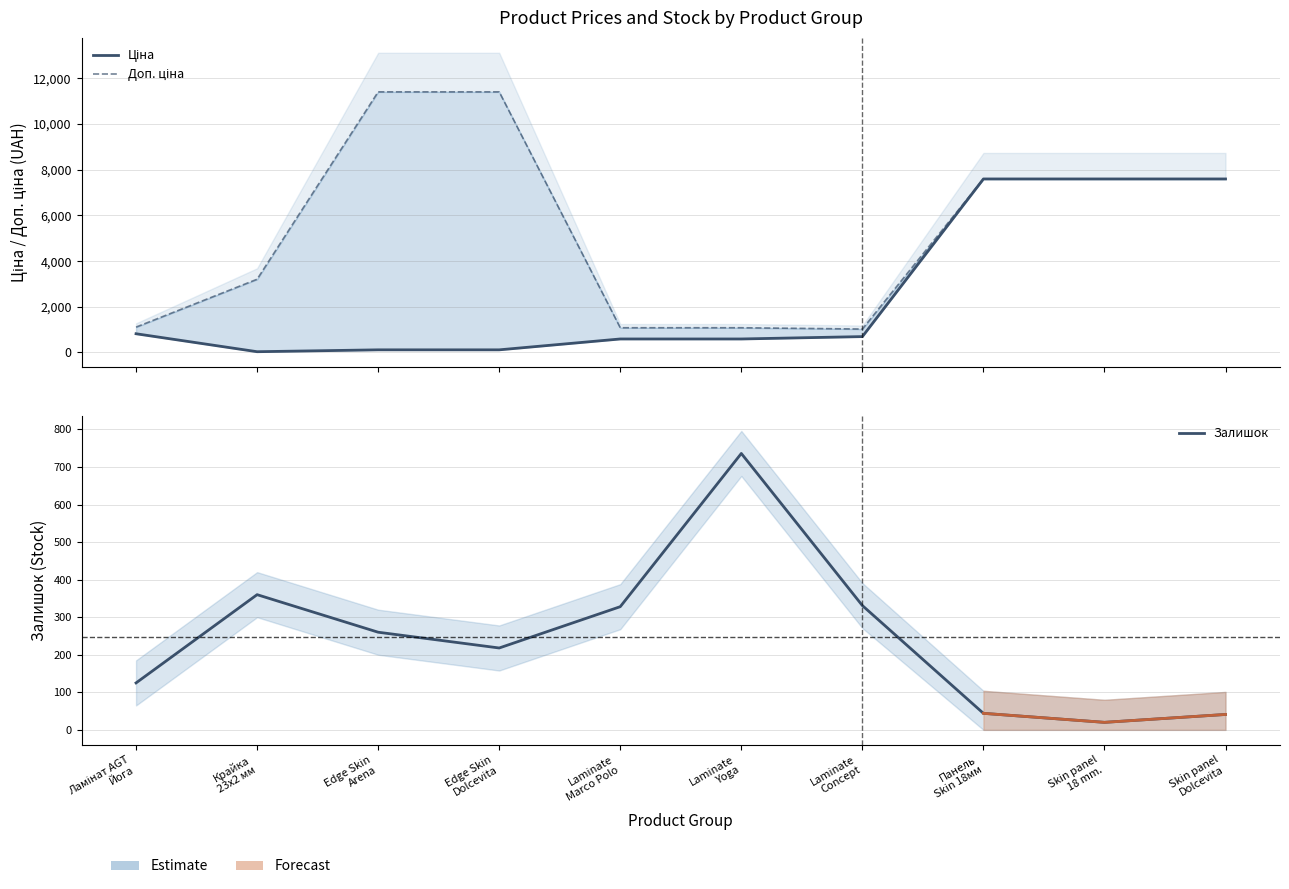

List the series in order of their peak value, highest first.

Доп. ціна, Ціна, Залишок